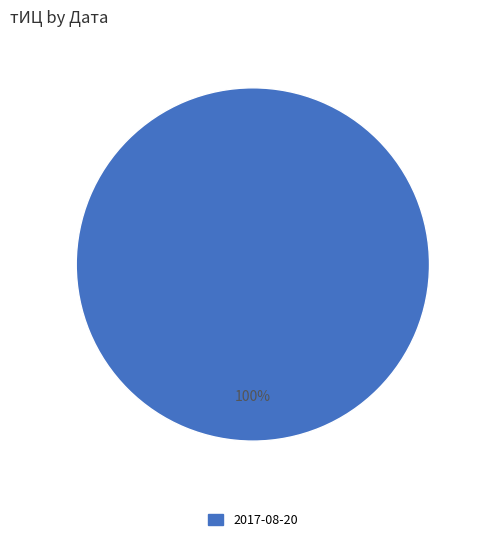

Is there a majority slice in this chart?

Yes